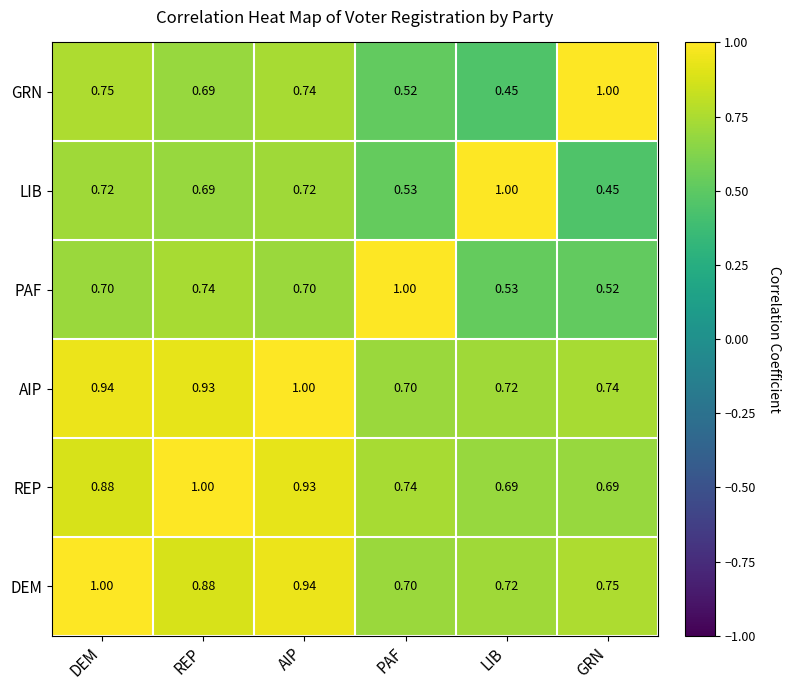

At how many categories does at least one series exceed 0?

6